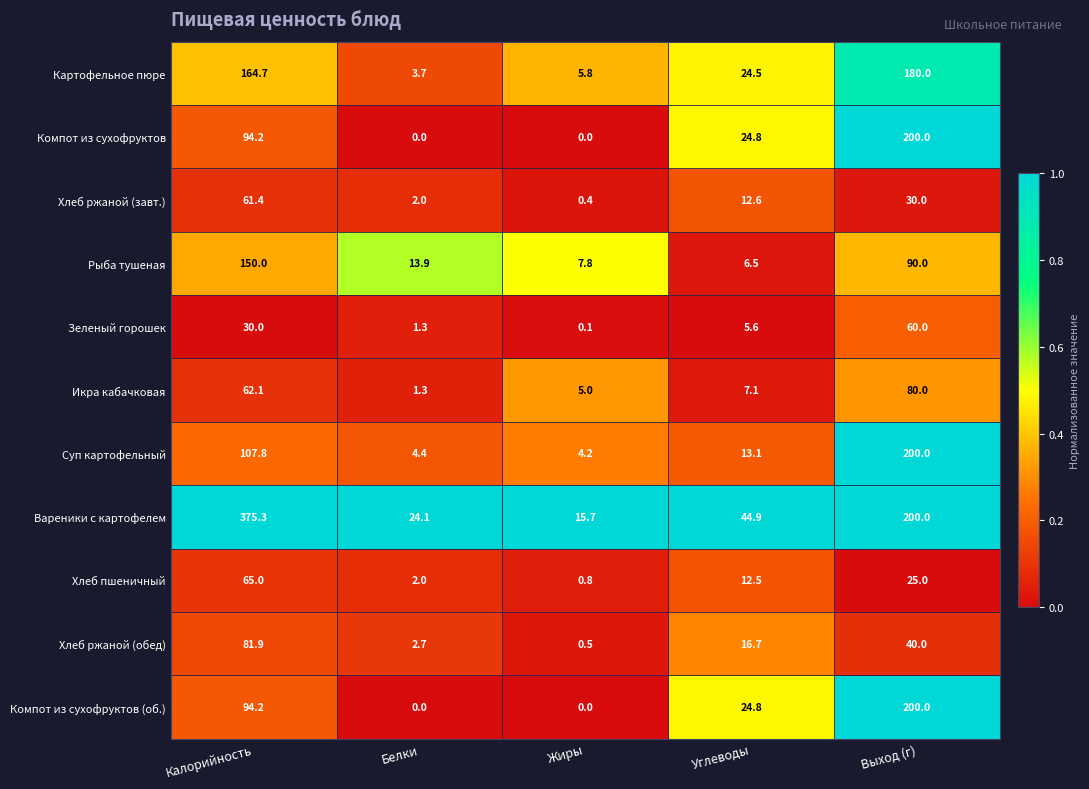

What is the spread (max minus min) of values at Углеводы?

39.3